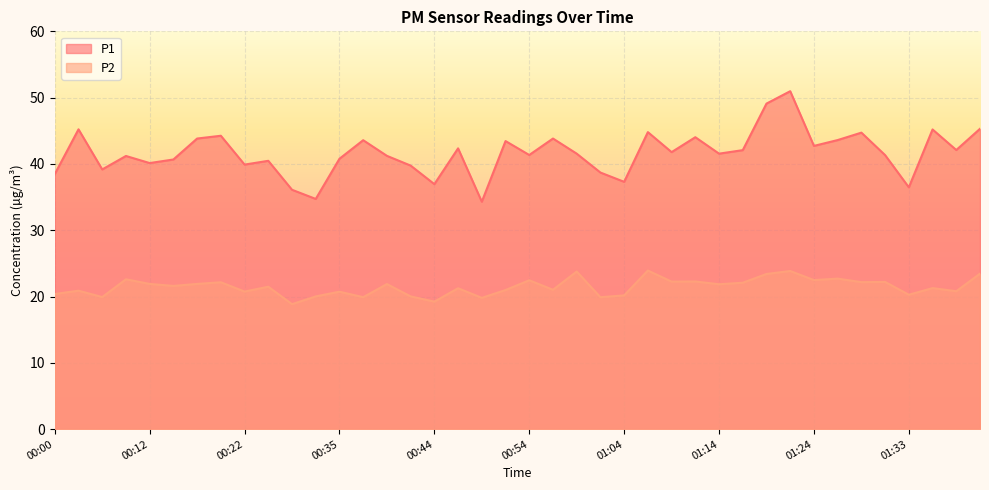

Reading left to right, extract all data points from this chart.

P1: 00:00=38.5	00:05=45.2	00:07=39.2	00:10=41.2	00:12=40.1	00:15=40.7	00:17=43.8	00:20=44.2	00:22=39.9	00:25=40.5	00:30=36.1	00:32=34.7	00:35=40.8	00:37=43.6	00:39=41.2	00:42=39.8	00:44=37.0	00:47=42.4	00:49=34.3	00:52=43.5	00:54=41.4	00:57=43.8	00:59=41.5	01:01=38.7	01:04=37.3	01:06=44.8	01:09=41.8	01:11=44.0	01:14=41.5	01:16=42.1	01:19=49.1	01:21=51.0	01:24=42.7	01:26=43.6	01:29=44.7	01:31=41.3	01:33=36.5	01:36=45.2	01:38=42.1	01:41=45.3
P2: 00:00=20.4	00:05=20.9	00:07=19.9	00:10=22.6	00:12=21.9	00:15=21.6	00:17=21.9	00:20=22.1	00:22=20.8	00:25=21.5	00:30=18.9	00:32=20.0	00:35=20.7	00:37=19.9	00:39=21.9	00:42=20.0	00:44=19.2	00:47=21.2	00:49=19.8	00:52=21.0	00:54=22.4	00:57=21.0	00:59=23.8	01:01=19.9	01:04=20.2	01:06=23.9	01:09=22.2	01:11=22.3	01:14=21.9	01:16=22.1	01:19=23.4	01:21=23.9	01:24=22.5	01:26=22.7	01:29=22.2	01:31=22.2	01:33=20.3	01:36=21.3	01:38=20.8	01:41=23.4